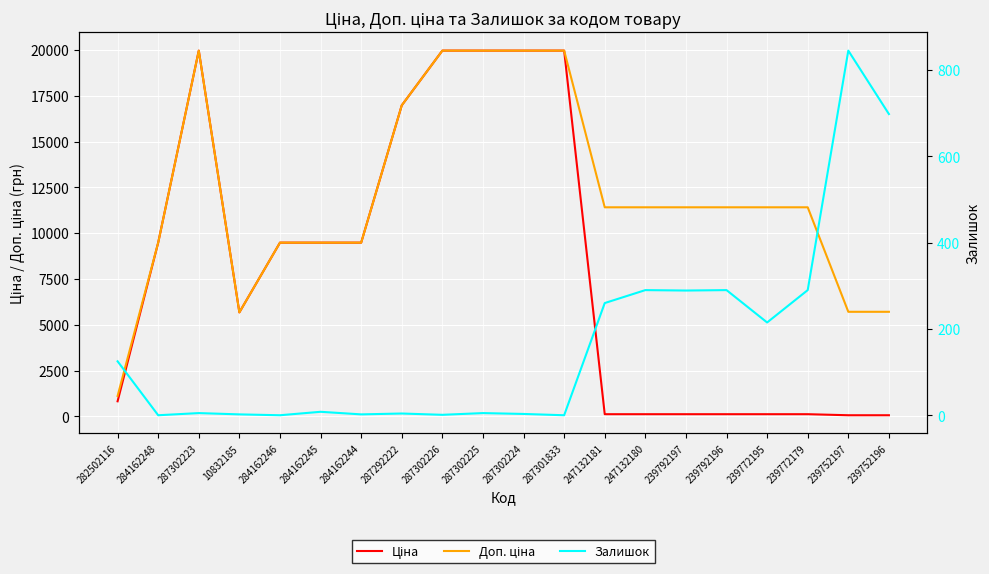

Reading left to right, list all the values displayed in this chart.

Ціна: 282502116=818.5	284162248=9480.1	287302223=19964.2	10832185=5673.8	284162246=9480.1	284162245=9480.1	284162244=9480.1	287292222=16976.3	287302226=19964.2	287302225=19964.2	287302224=19964.2	287301833=19964.2	247132181=114.1	247132180=114.1	239792197=114.1	239792196=114.1	239772195=114.1	239772179=114.1	239752197=57.0	239752196=57.0
Доп. ціна: 282502116=1109.2	284162248=9480.1	287302223=19964.2	10832185=5673.8	284162246=9480.1	284162245=9480.1	284162244=9480.1	287292222=16976.3	287302226=19964.2	287302225=19964.2	287302224=19964.2	287301833=19964.2	247132181=11410.0	247132180=11410.0	239792197=11410.0	239792196=11410.0	239772195=11410.0	239772179=11410.0	239752197=5705.0	239752196=5705.0
Залишок: 282502116=125.0	284162248=0.0	287302223=5.0	10832185=2.0	284162246=0.0	284162245=8.0	284162244=2.0	287292222=4.0	287302226=1.0	287302225=5.0	287302224=3.0	287301833=0.0	247132181=260.0	247132180=290.0	239792197=289.0	239792196=290.0	239772195=215.0	239772179=290.0	239752197=845.0	239752196=698.0